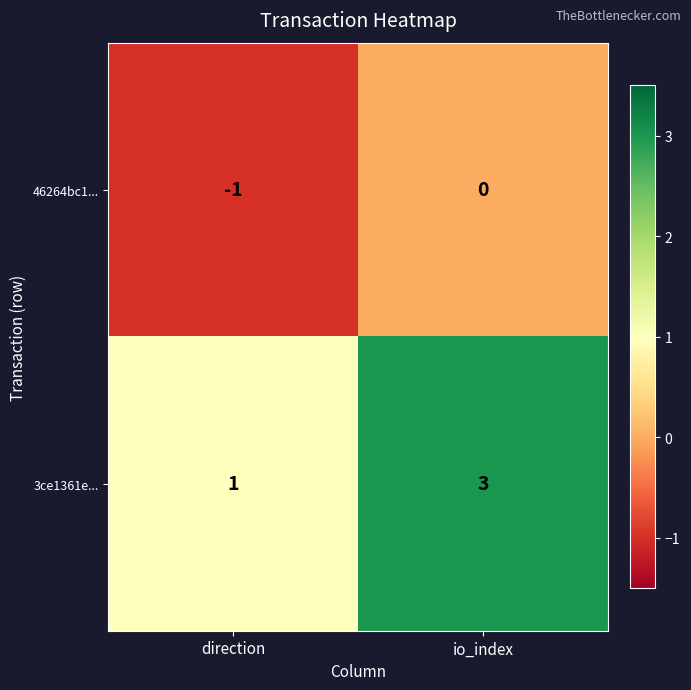

Reading left to right, extract all data points from this chart.

46264bc1...: direction=-1	io_index=0
3ce1361e...: direction=1	io_index=3